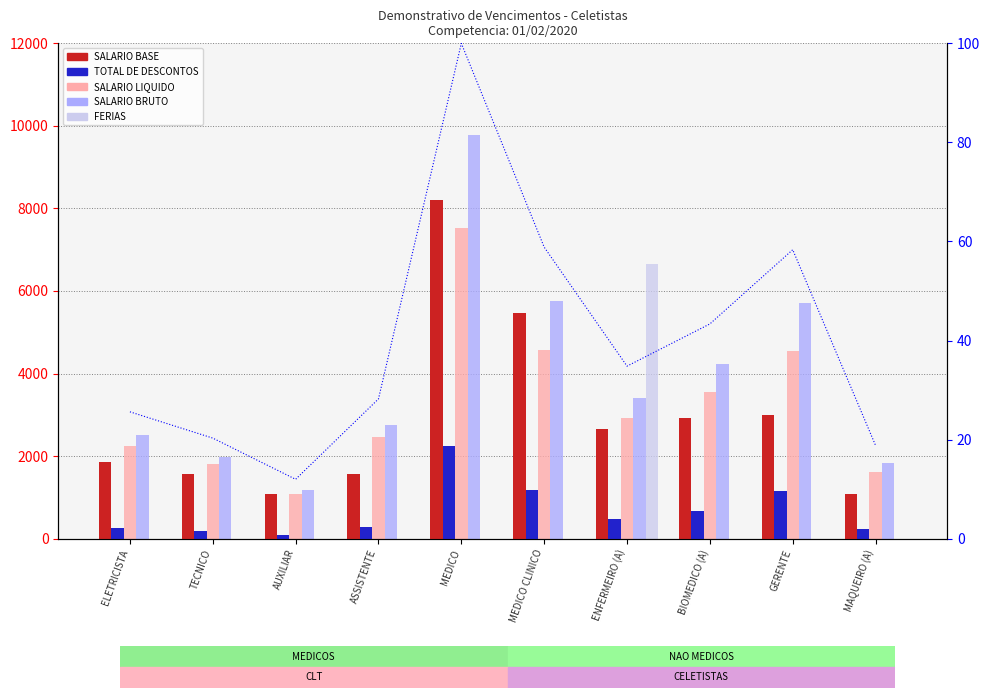

The value of SALARIO LIQUIDO at ASSISTENTE is 2461.7. True or false?

True